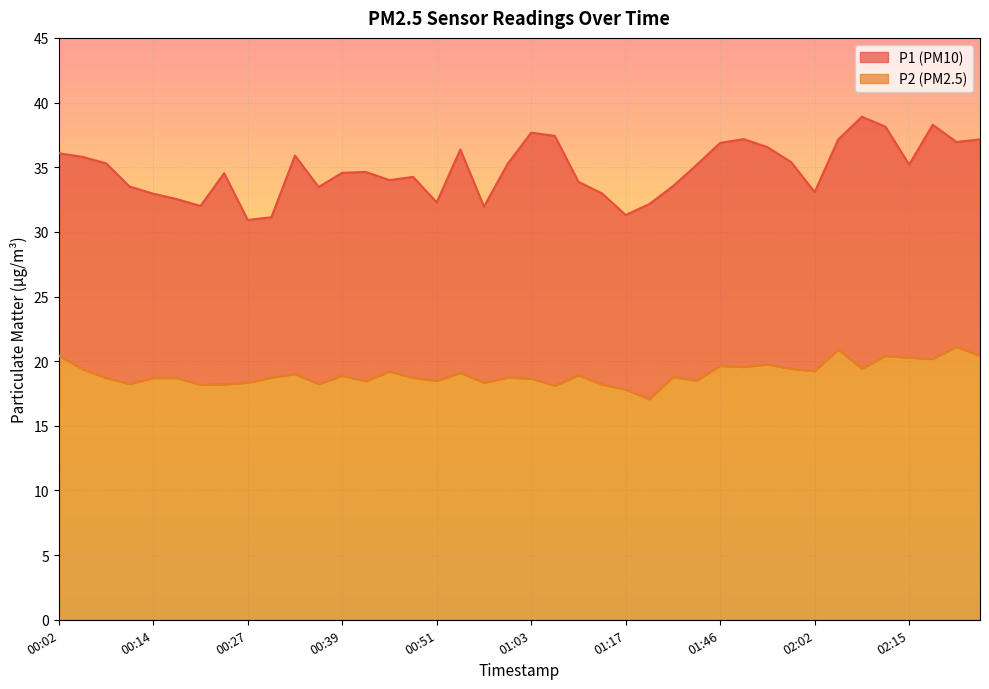

What is the total value across all series at 00:14?

33.0